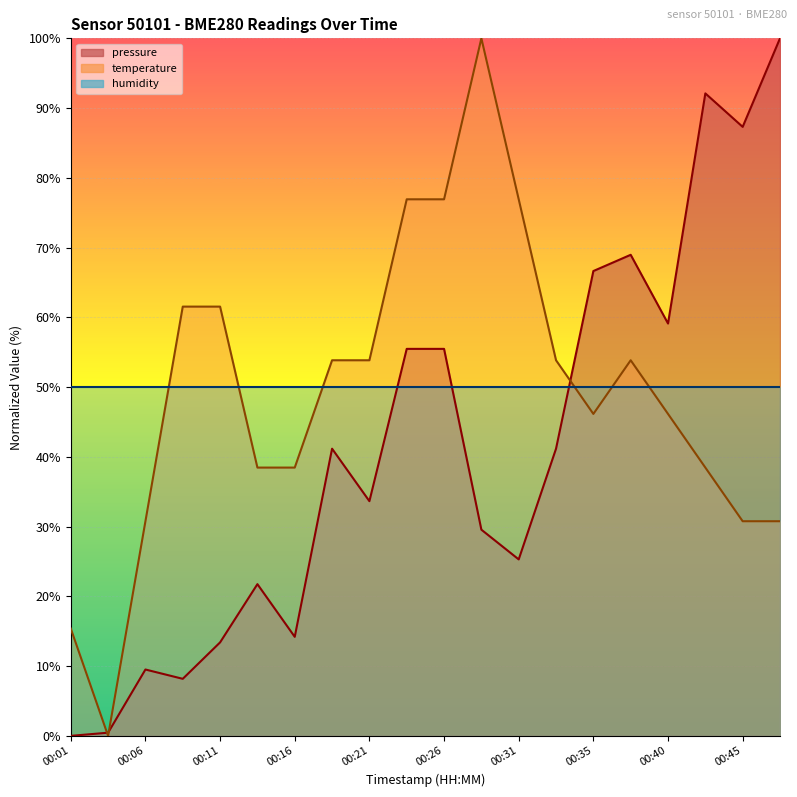

True or false: temperature and pressure intersect in this chart.

True